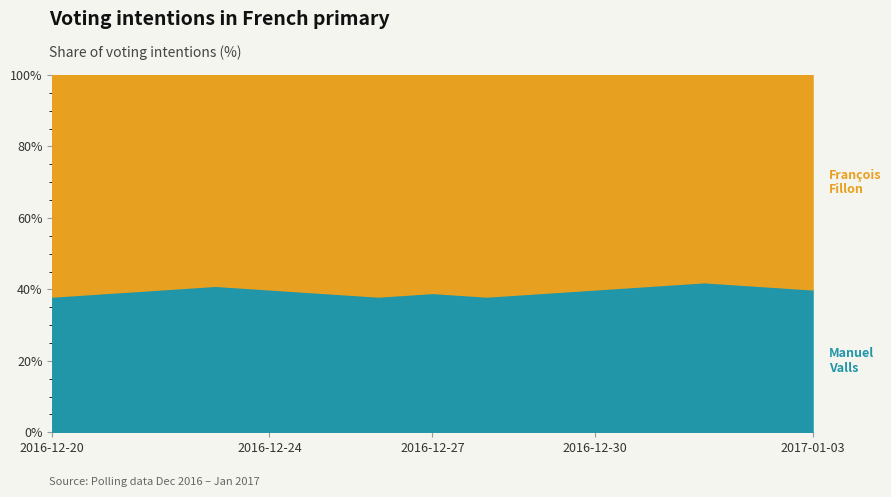

Which category has the lowest value across all series?

2016-12-20